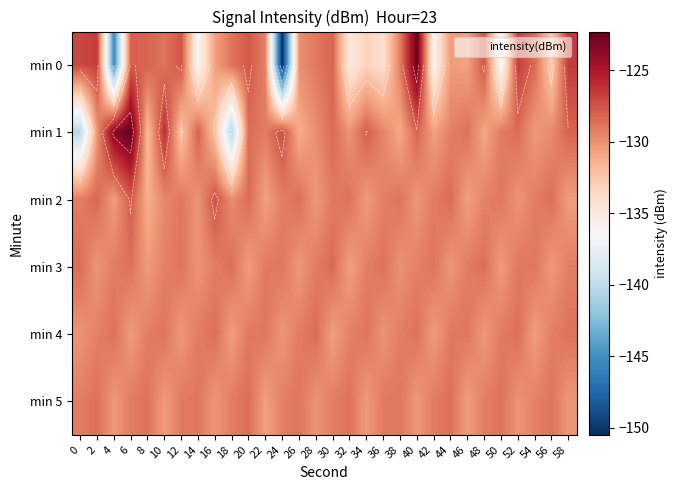

List the labels in order of min 1 value, smallest first.

18, 0, 12, 16, 8, 26, 38, 48, 42, 54, 2, 32, 28, 56, 36, 44, 22, 50, 46, 20, 52, 30, 40, 58, 14, 34, 24, 10, 4, 6